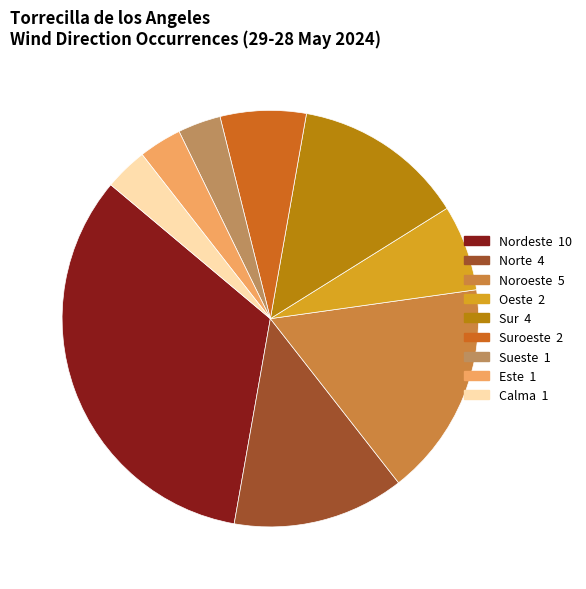

How many segments does this pie chart have?

9